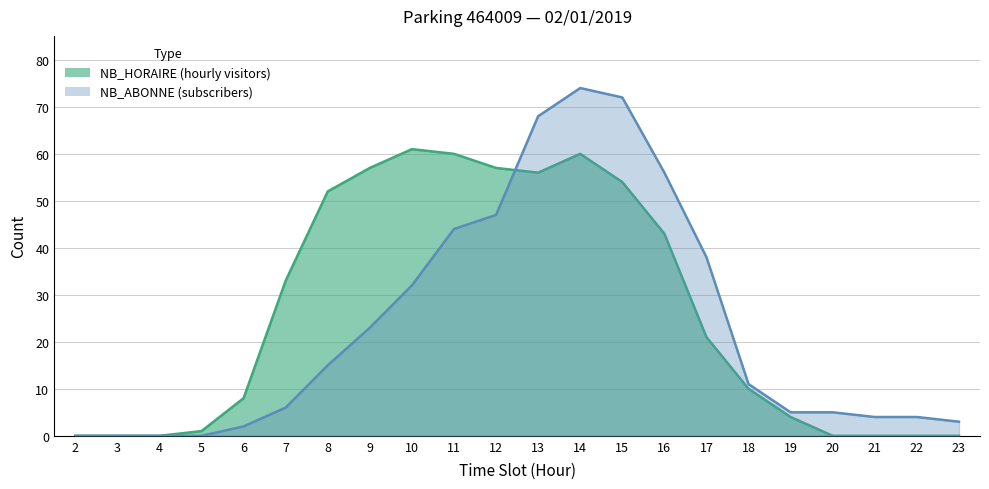

What are all the series names shown in the legend?

NB_HORAIRE, NB_ABONNE